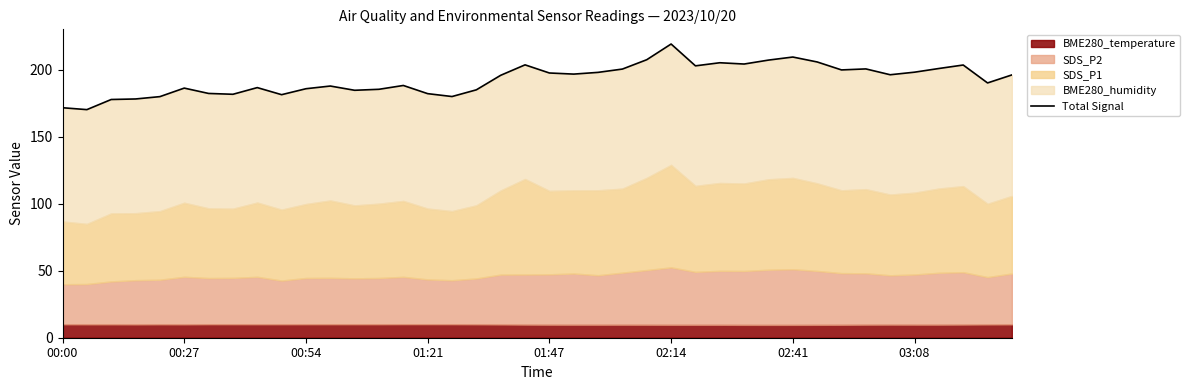

Is it true that the value at 31 is 205.7?

True